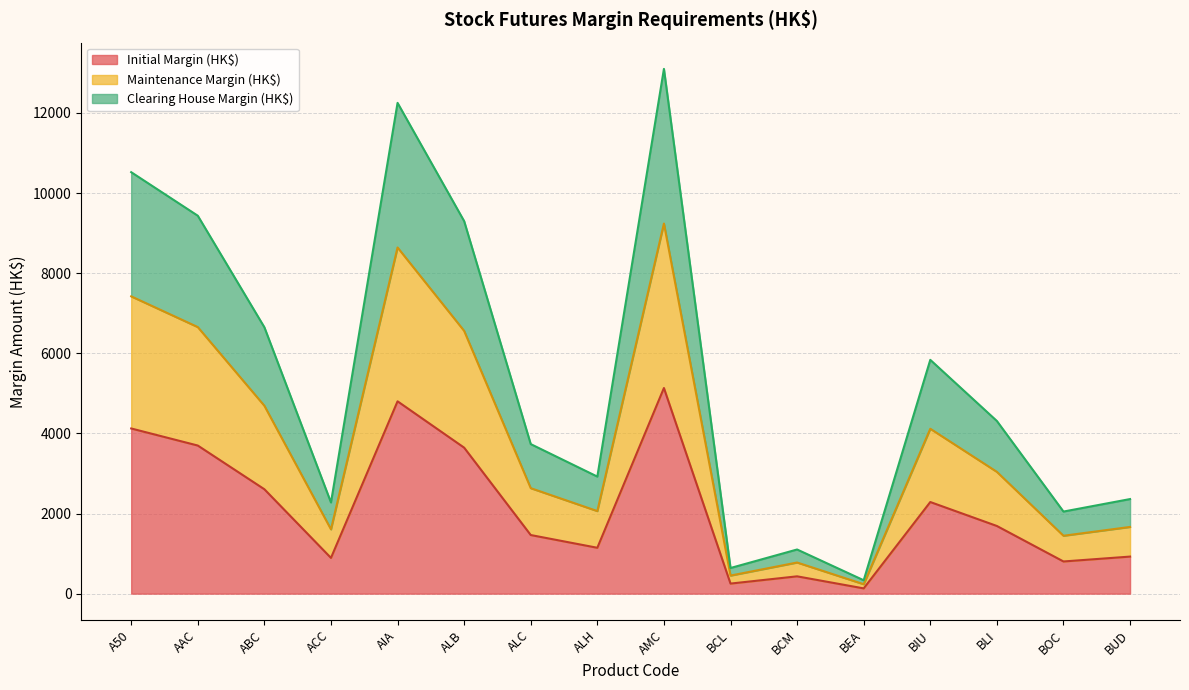

How many data points in Initial Margin (HK$) are above 1689?

7